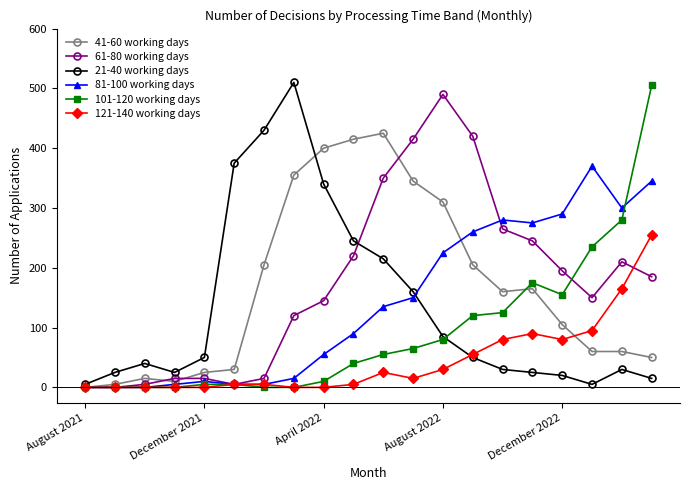

Does the chart have visible grid lines?

No